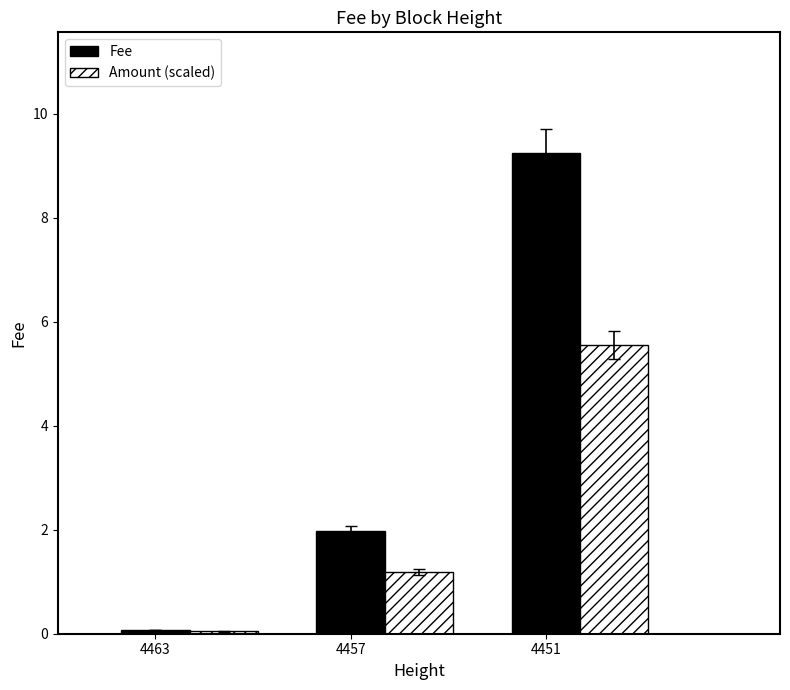

What is the difference between the second highest and minimum values in the Fee series?

1.9